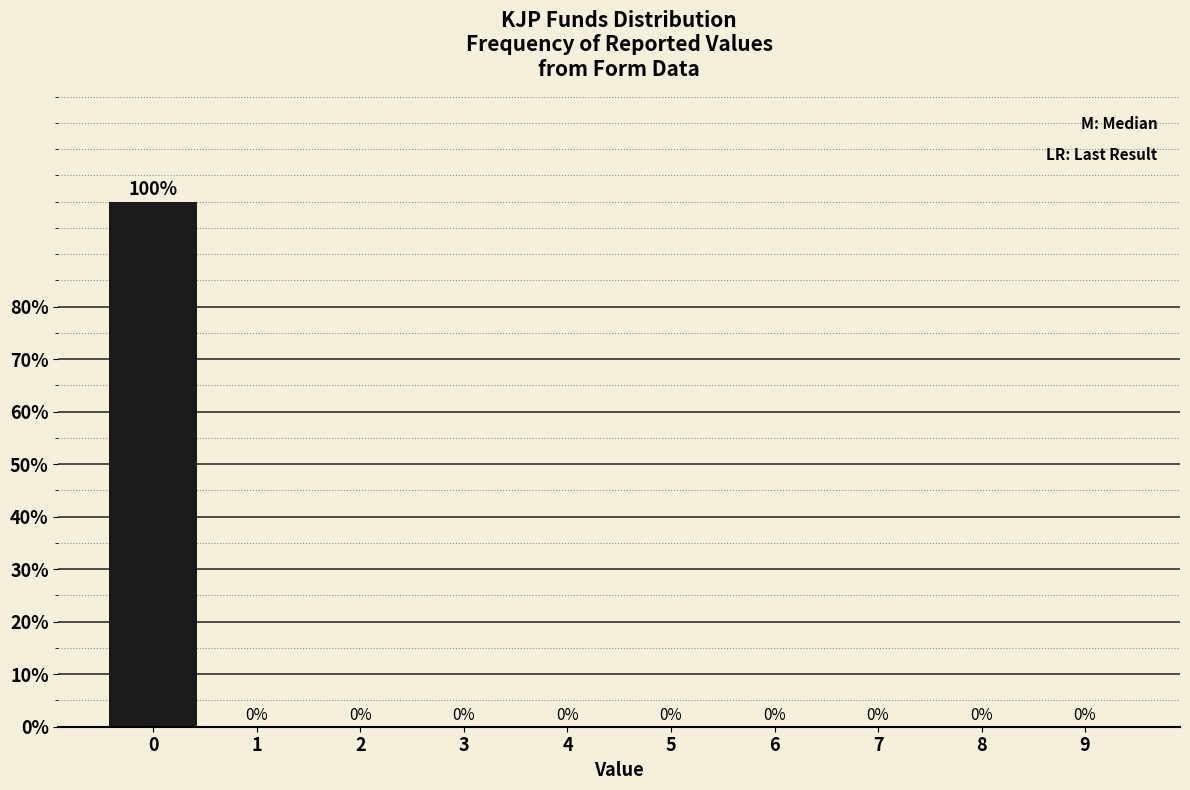

Reading left to right, transcribe this chart: for each bar, give the range it covers on the x-axis and its height.

-0.5 to 0.5: 100
0.5 to 1.5: 0
1.5 to 2.5: 0
2.5 to 3.5: 0
3.5 to 4.5: 0
4.5 to 5.5: 0
5.5 to 6.5: 0
6.5 to 7.5: 0
7.5 to 8.5: 0
8.5 to 9.5: 0